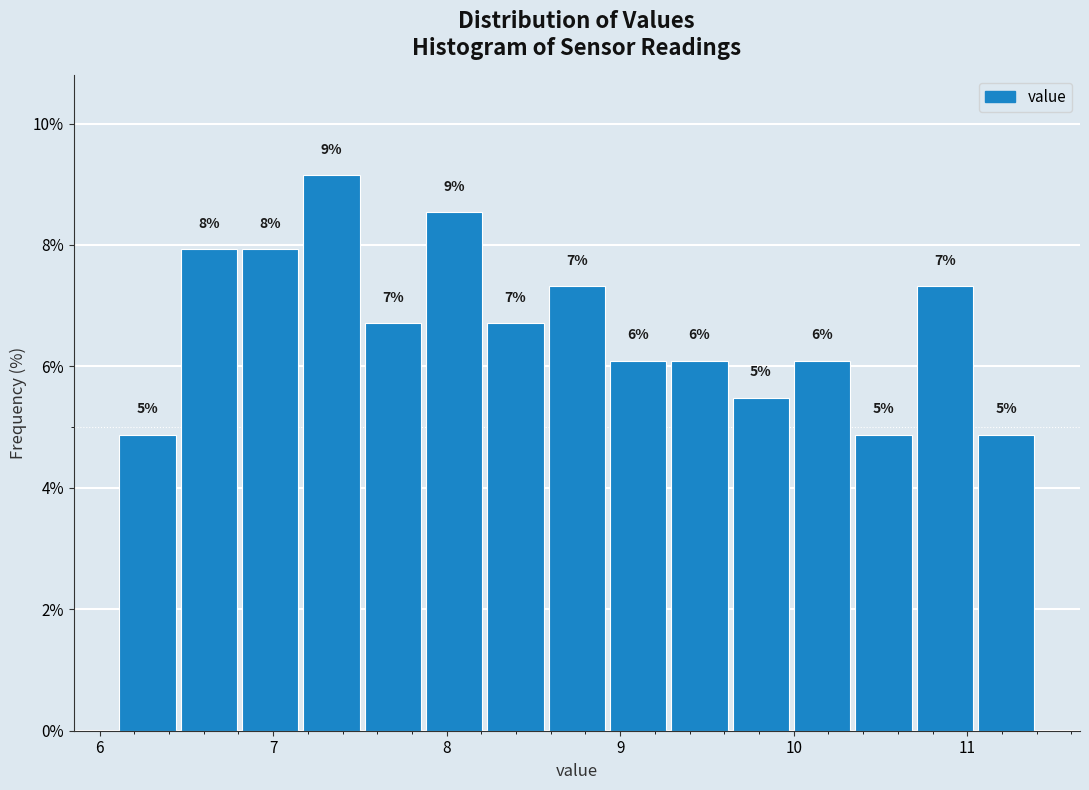

Read against the x-axis, roughly where is the centre of the tallest bar?

7.3